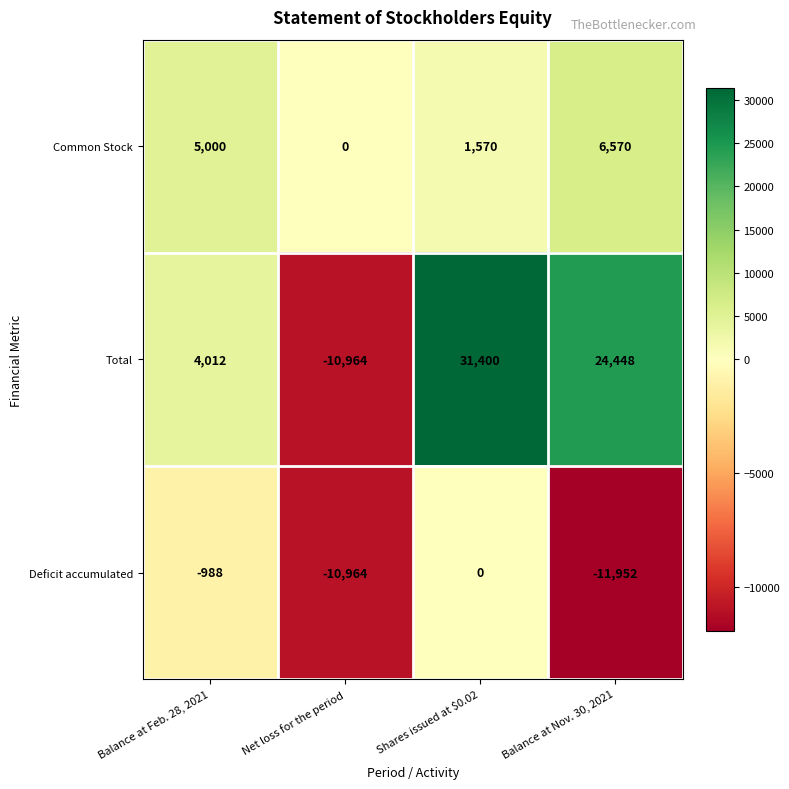

Reading left to right, transcribe all the data shown in this chart.

Common Stock: Balance at Feb. 28, 2021=5000	Net loss for the period=0	Shares issued at $0.02=1570	Balance at Nov. 30, 2021=6570
Total: Balance at Feb. 28, 2021=4012	Net loss for the period=-10964	Shares issued at $0.02=31400	Balance at Nov. 30, 2021=24448
Deficit accumulated: Balance at Feb. 28, 2021=-988	Net loss for the period=-10964	Shares issued at $0.02=0	Balance at Nov. 30, 2021=-11952